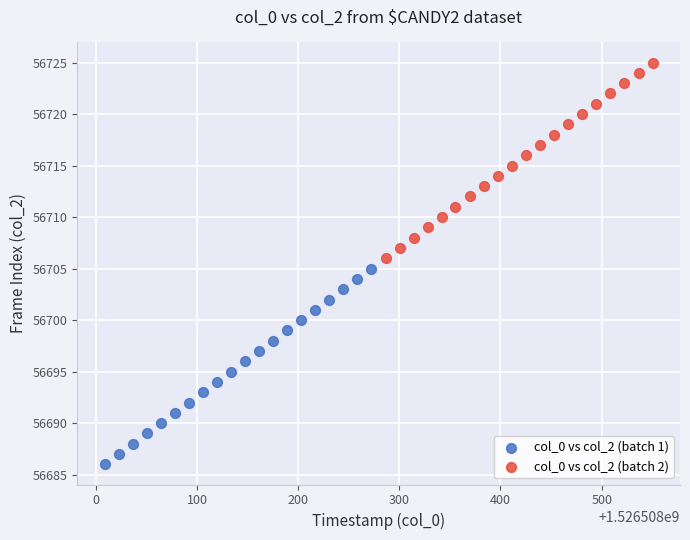

Which series reaches the maximum Y coordinate?

col_0 vs col_2 (batch 2)